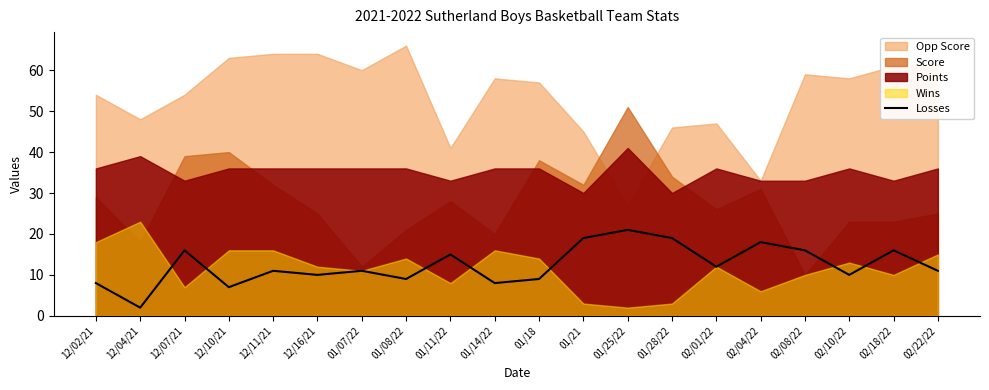

Rank the categories by value from highest to lowest.

01/25/22, 01/21, 01/28/22, 02/04/22, 12/07/21, 02/08/22, 02/18/22, 01/11/22, 02/01/22, 12/11/21, 01/07/22, 02/22/22, 12/16/21, 02/10/22, 01/08/22, 01/18, 12/02/21, 01/14/22, 12/10/21, 12/04/21